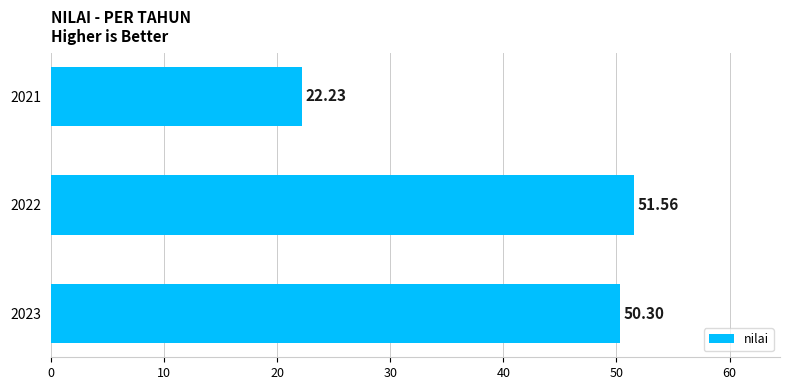

How many data points are less than 50?

1